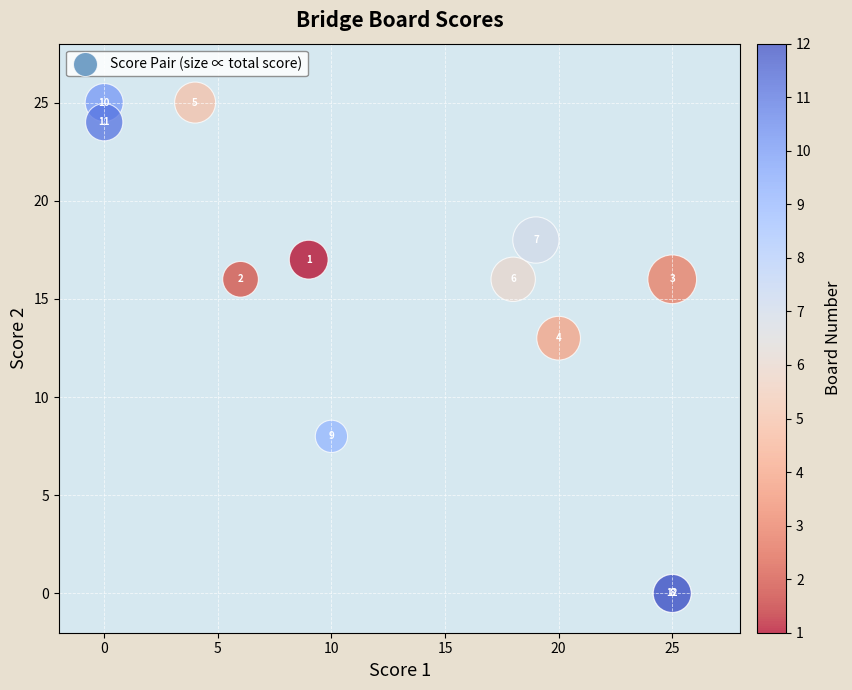

What Y value in the scatter plot is closest to 12?

13